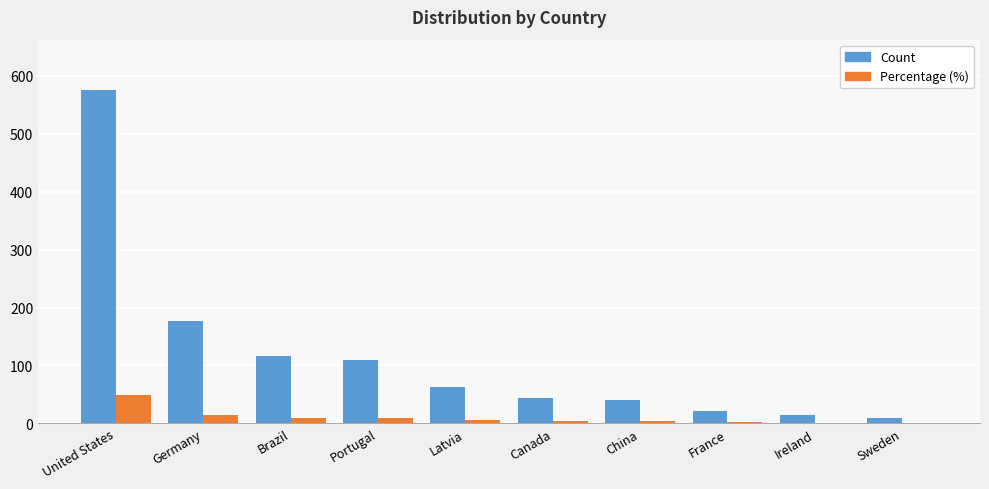

Between Germany and Portugal, which series saw the biggest shift?

Count